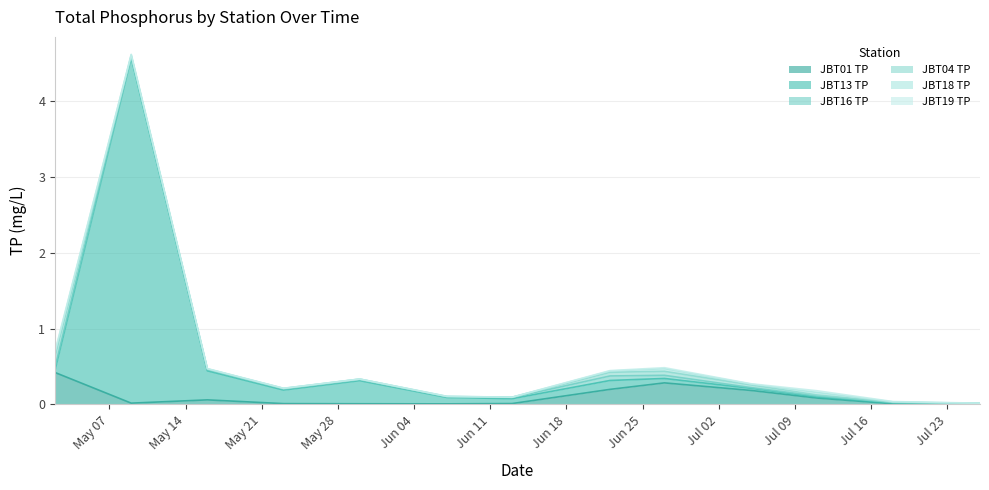

Which series has the widest spread of values?

JBT13 TP